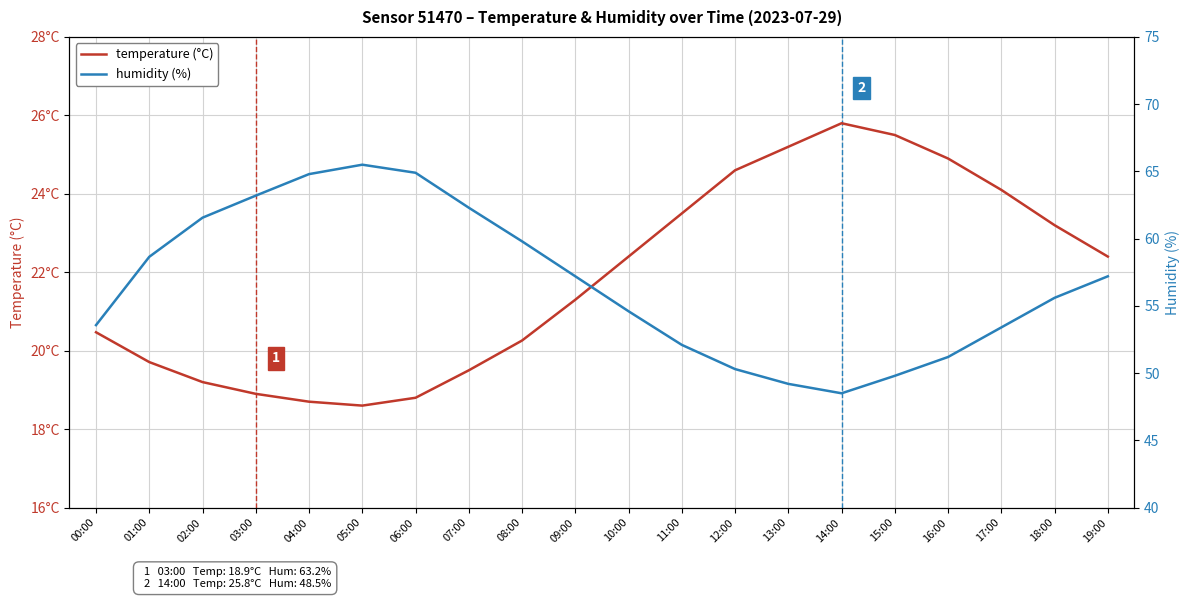

Which series has the largest range (max minus min)?

humidity (%)